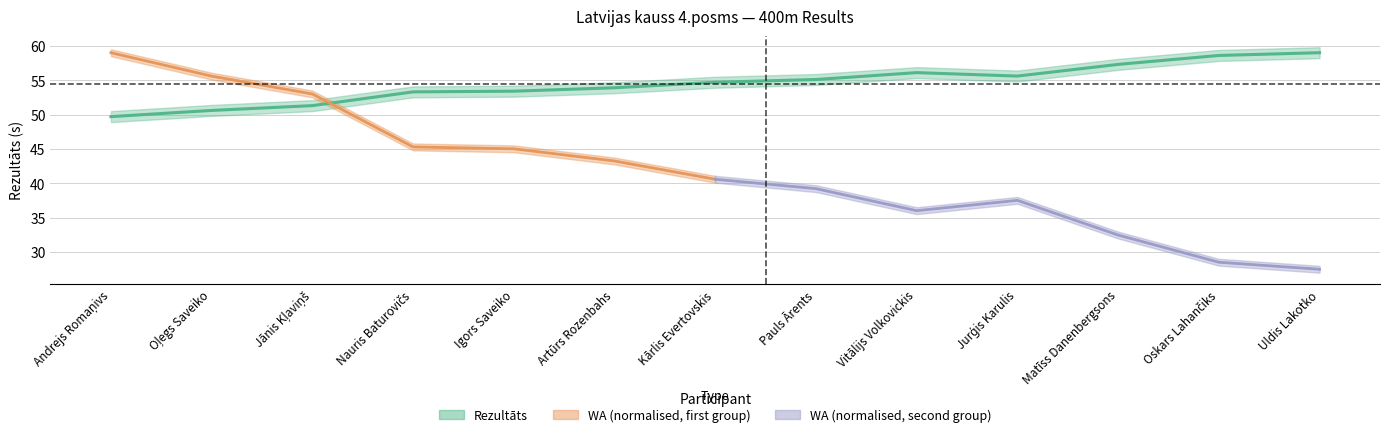

How many data points does each series have?

13